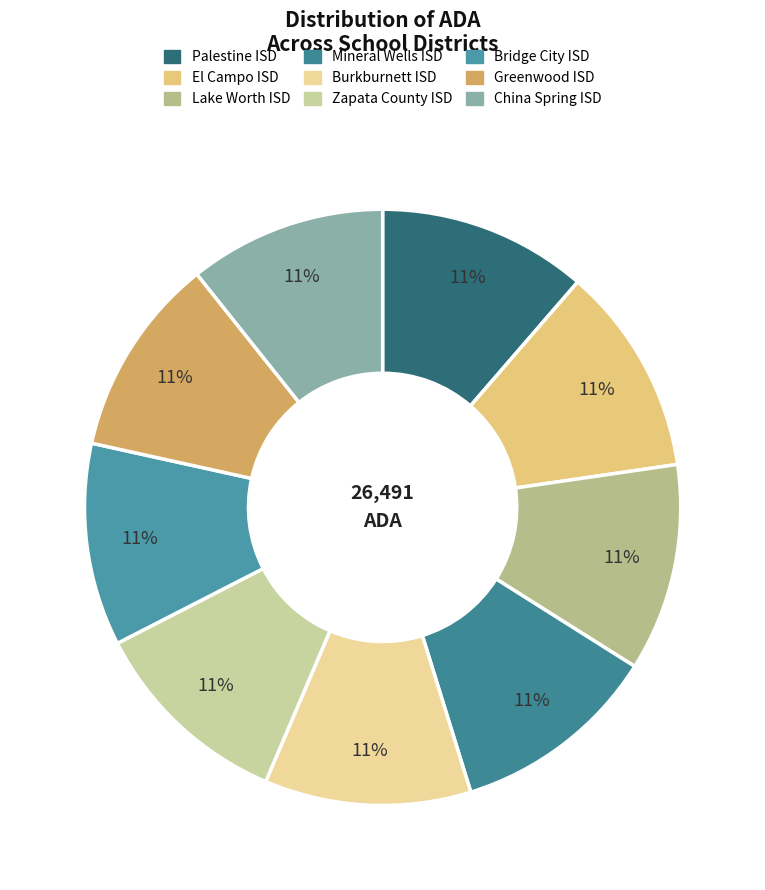

Is the sum of Lake Worth ISD and Burkburnett ISD greater than half?

No